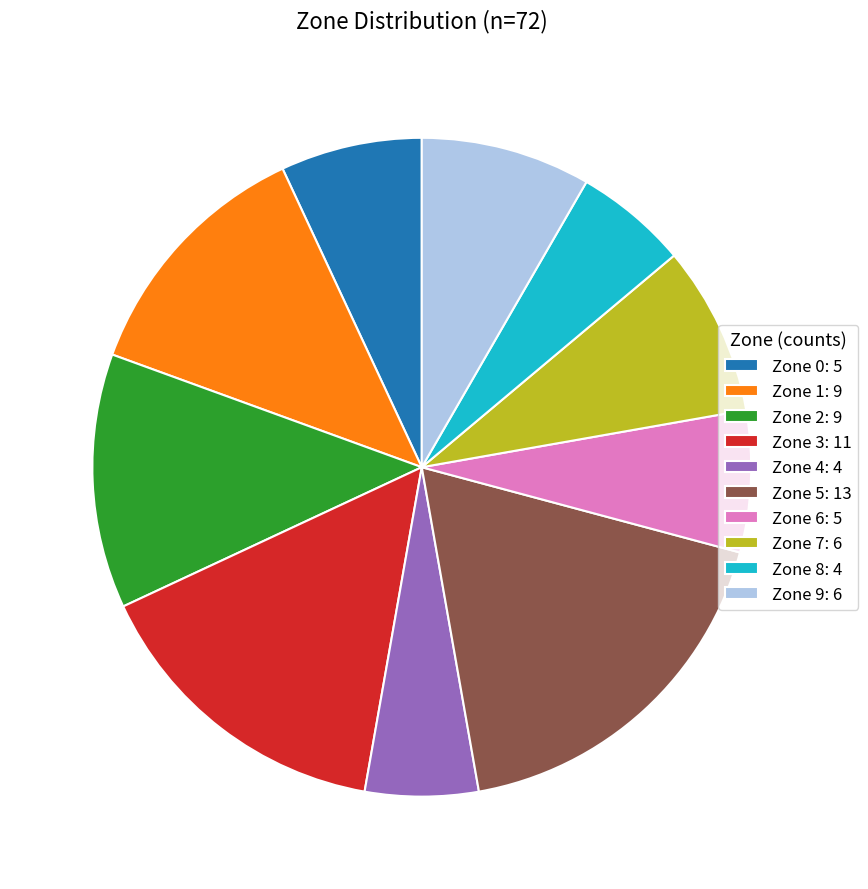

What is the ratio of the value at Zone 1: 9 to the value at Zone 4: 4?

2.2